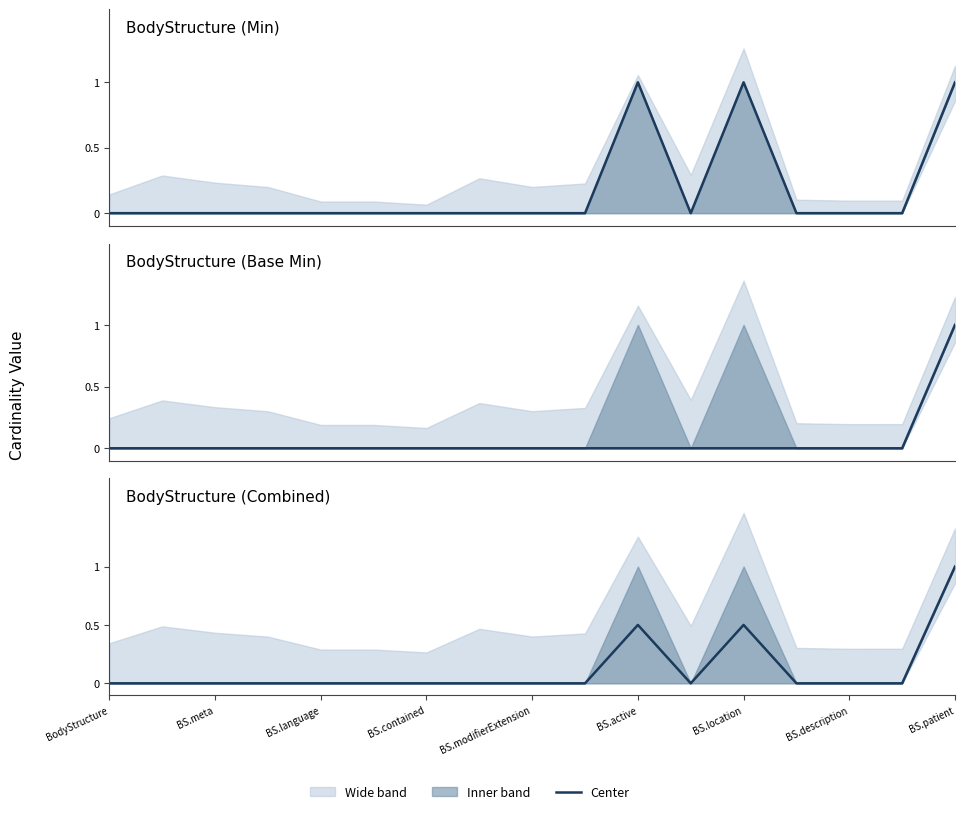

Which has a higher value, 9 or BS.description?

9